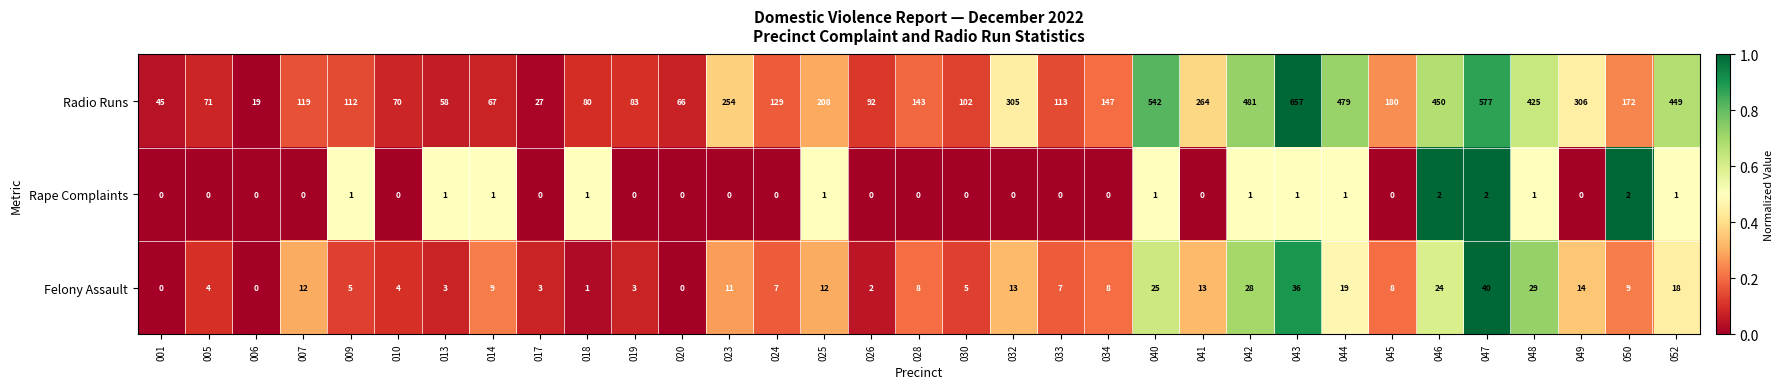

At which category does the chart reach its peak across all series?

043